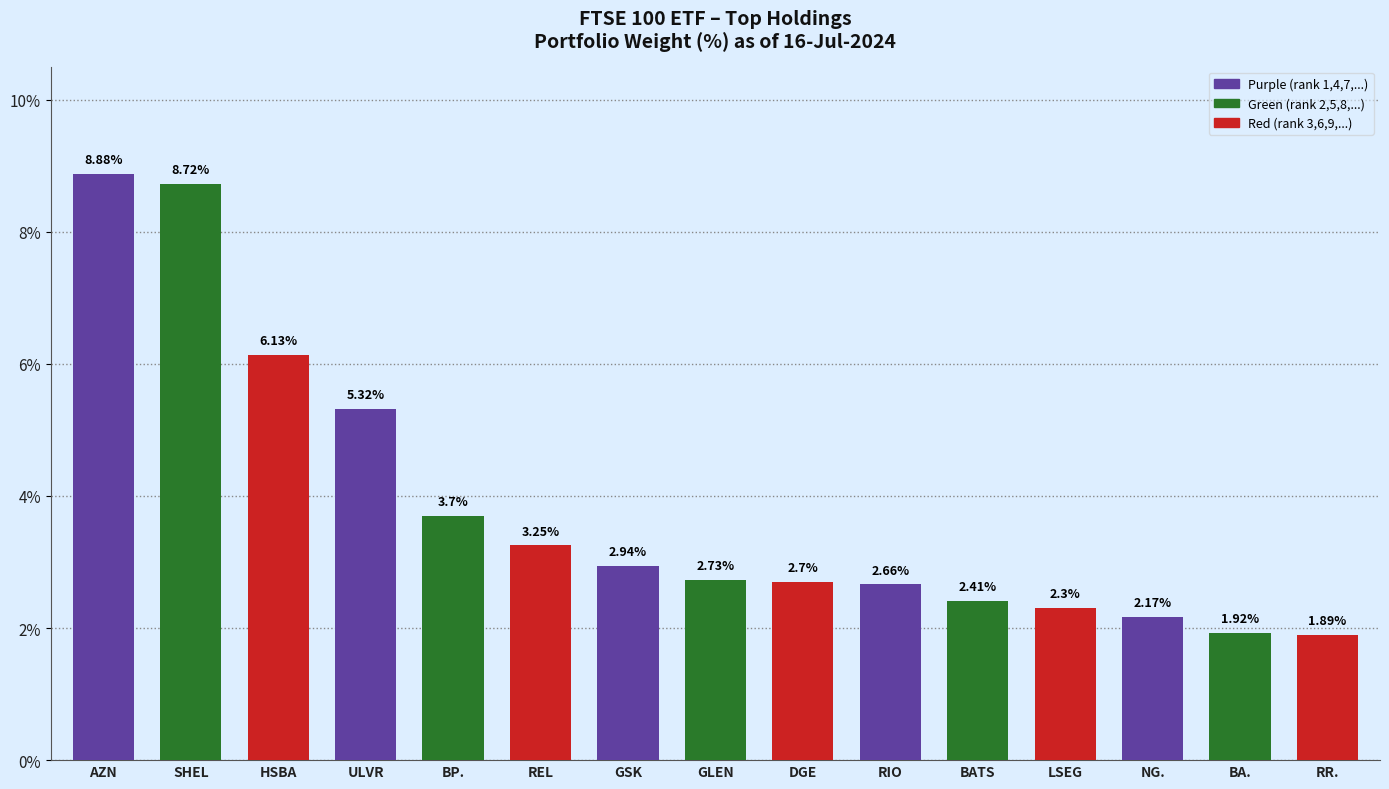

Between REL and RR., which is larger?

REL